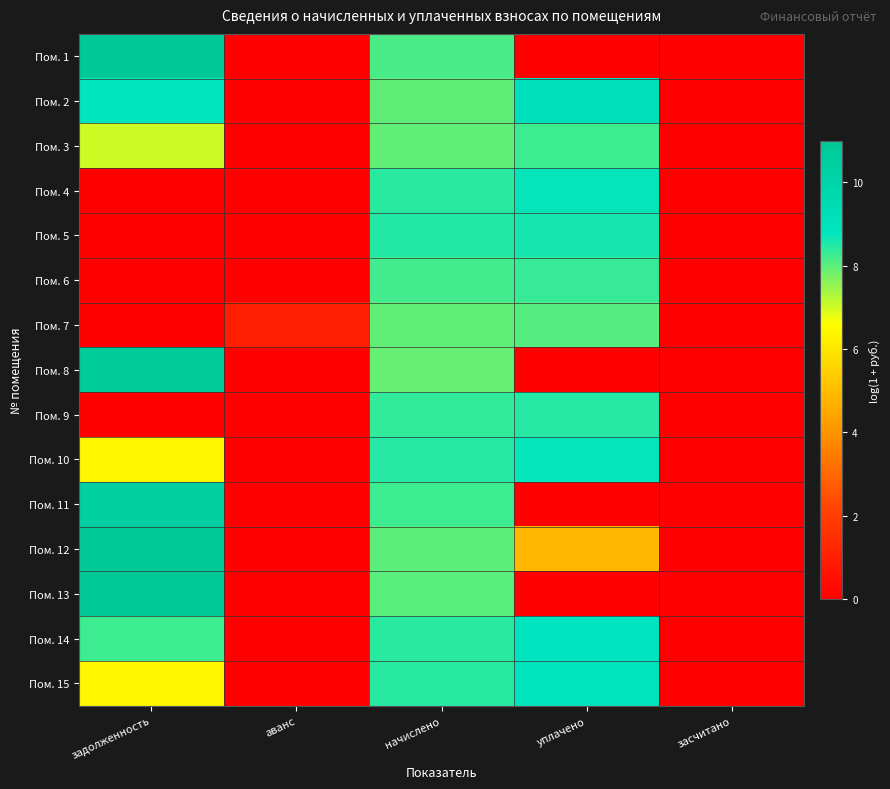

At which category is the sum across all series the highest?

начислено